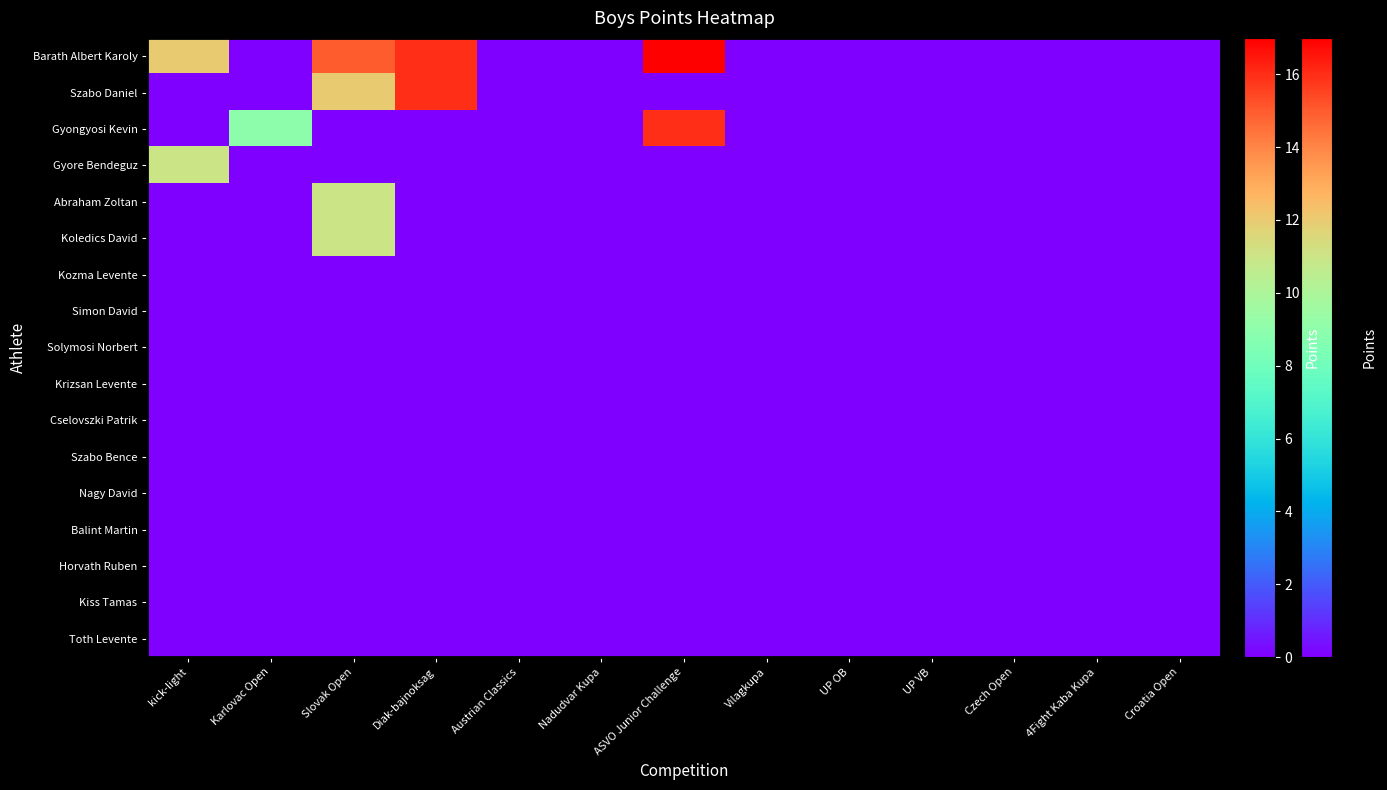

What is the spread (max minus min) of values at Diak-bajnoksag?

16